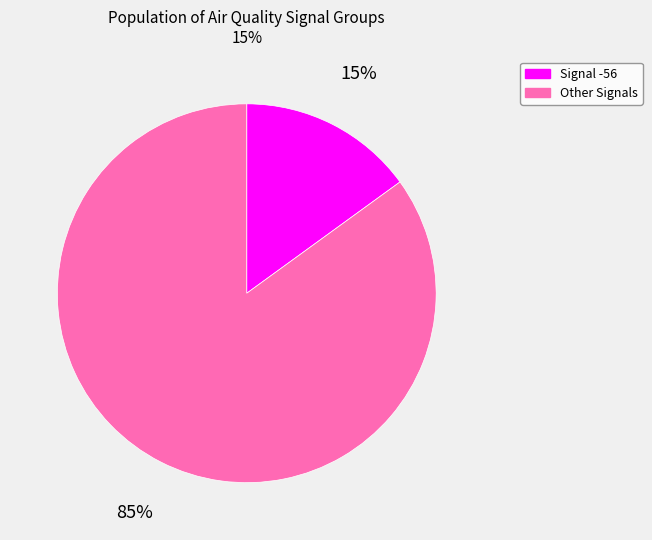

Is there a majority slice in this chart?

Yes